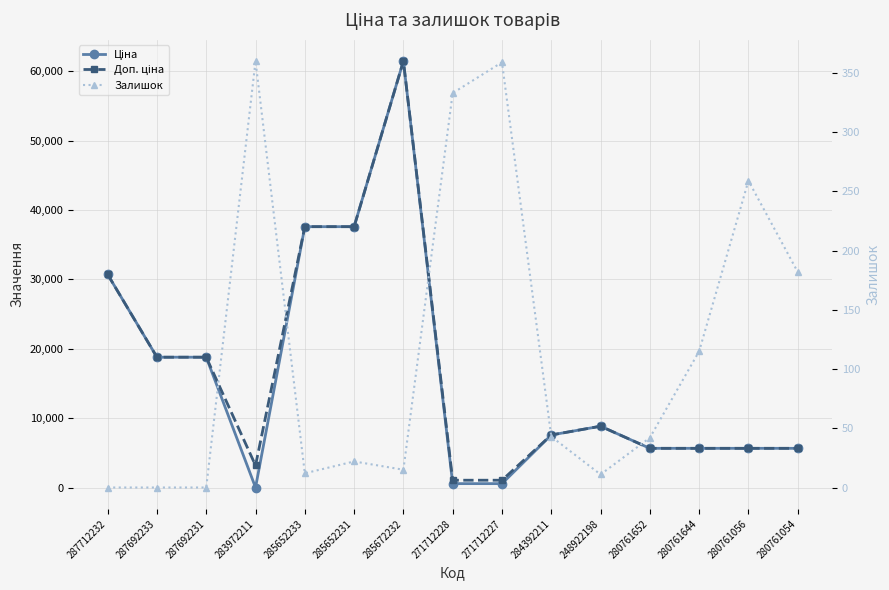

True or false: Ціна and Залишок intersect in this chart.

True